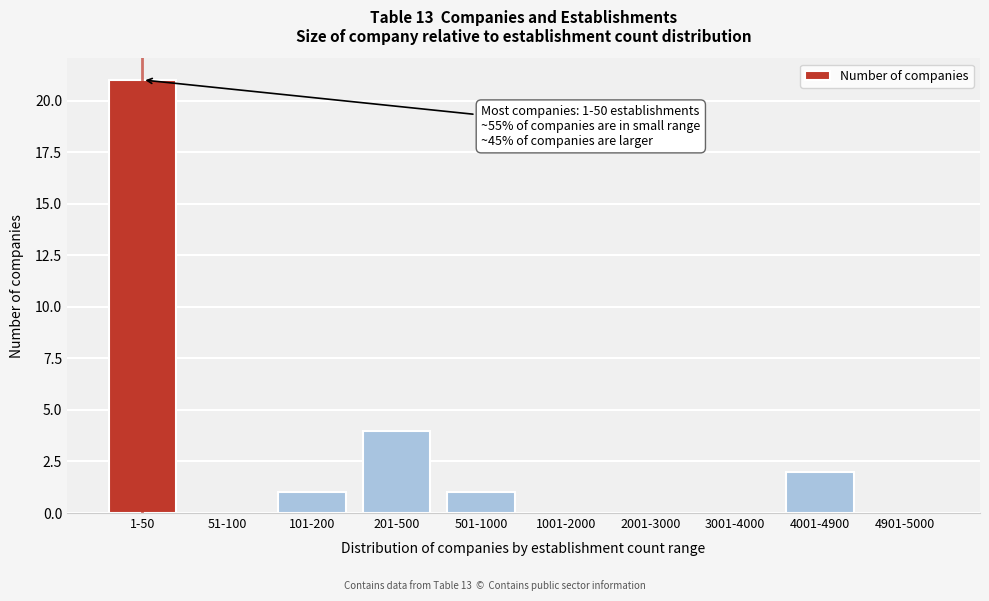

Reading left to right, extract all data points from this chart.

1-50=21	51-100=0	101-200=1	201-500=4	501-1000=1	1001-2000=0	2001-3000=0	3001-4000=0	4001-4900=2	4901-5000=0